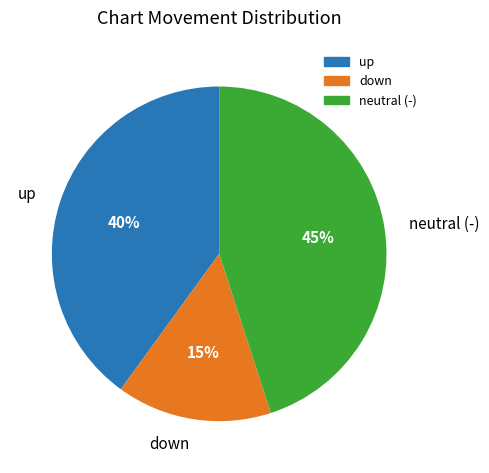

How many segments does this pie chart have?

3